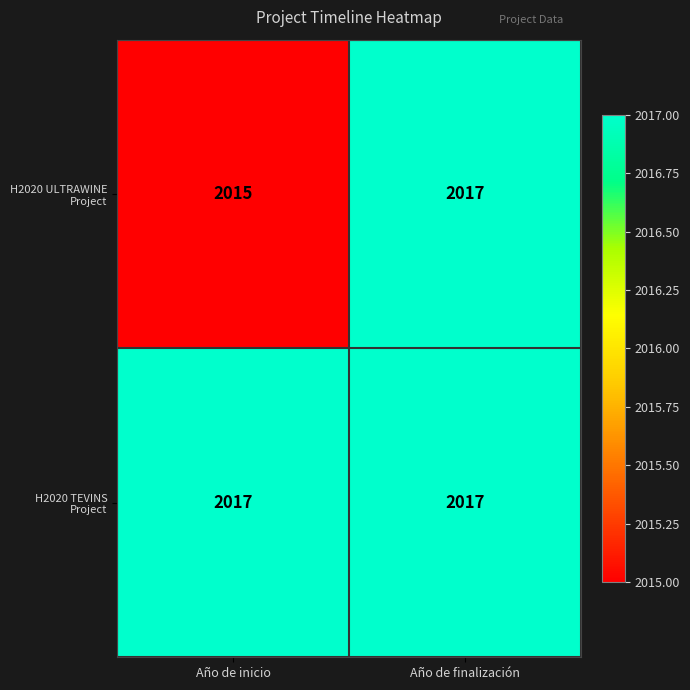

What is the minimum value shown in the chart?

2015